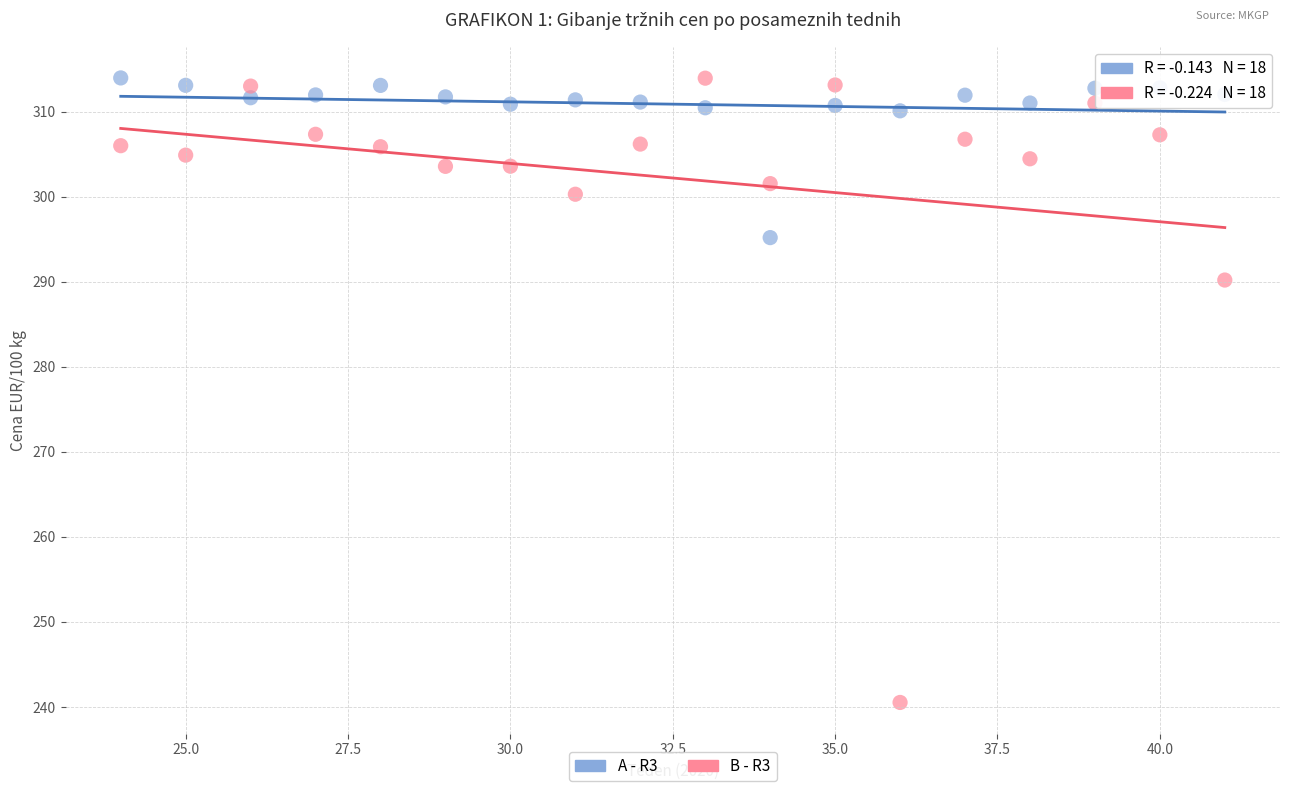

Across all data points, what is the range of X values (max minus min)?

17.0